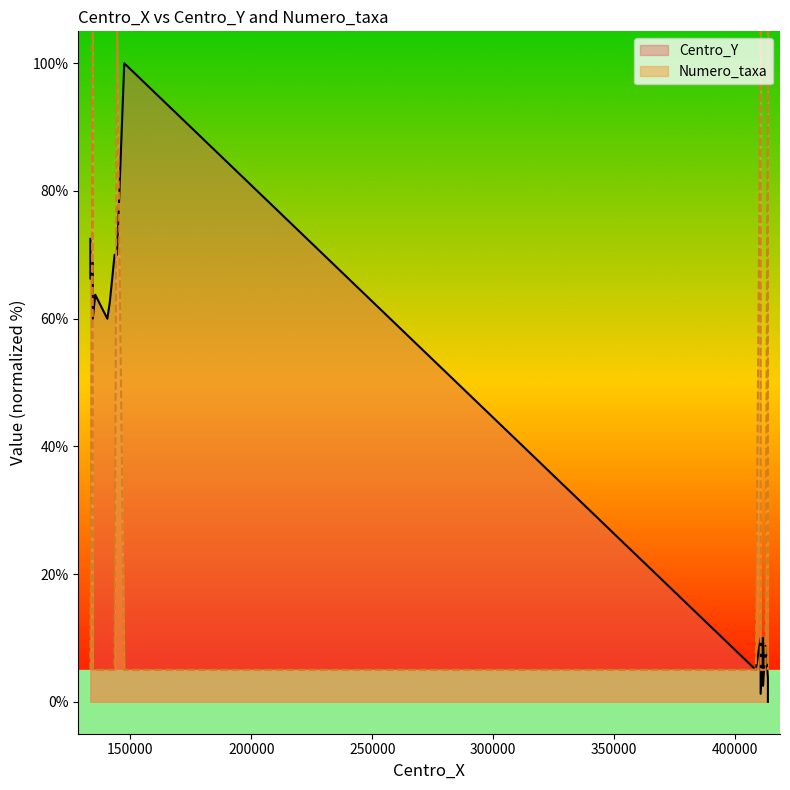

Rank the series at 143500 from highest to lowest value.

Centro_Y, Numero_taxa